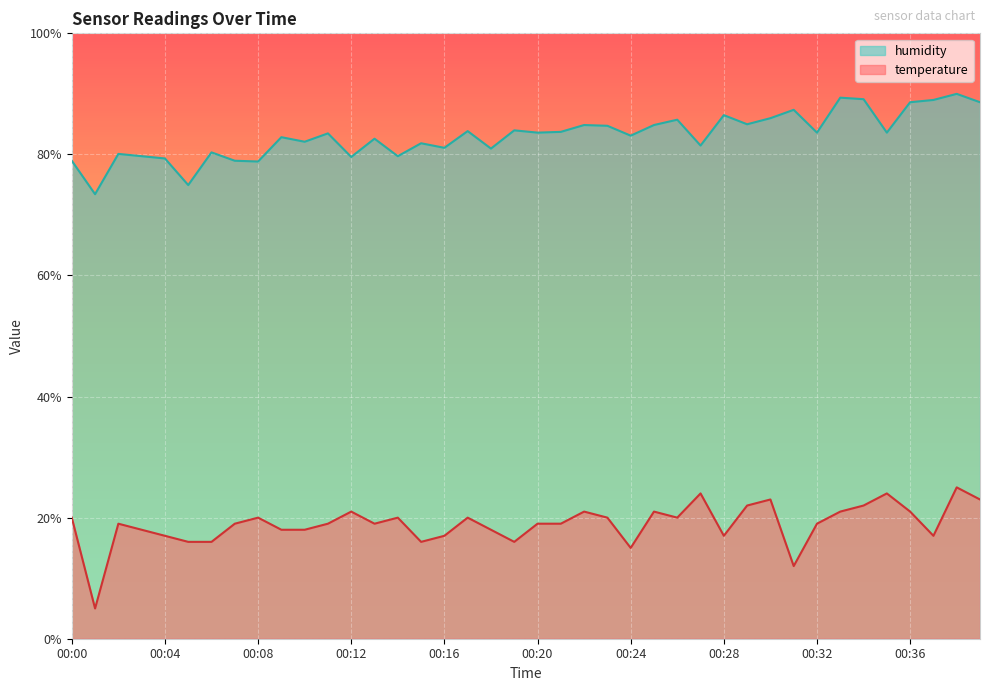

True or false: temperature and humidity cross at least once.

False